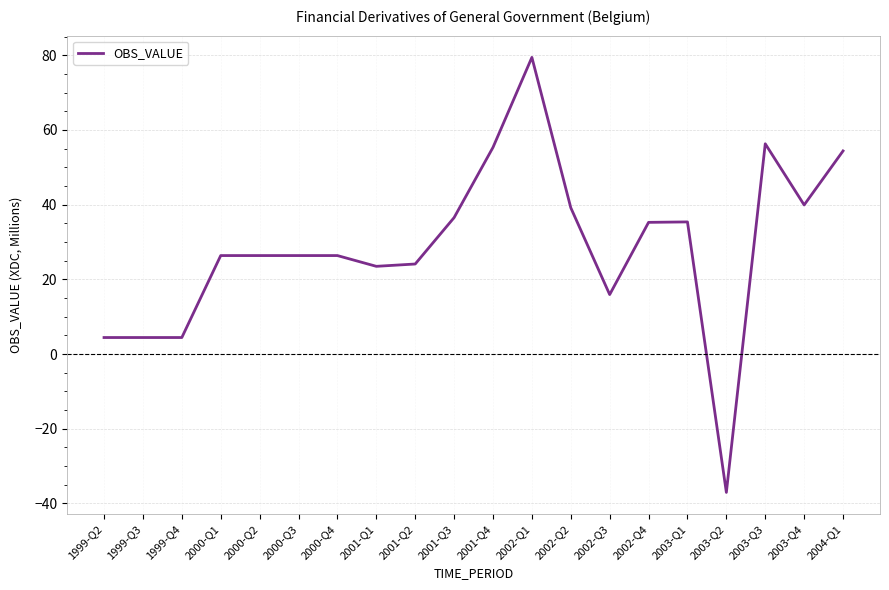

What is the greatest value displayed?

79.4